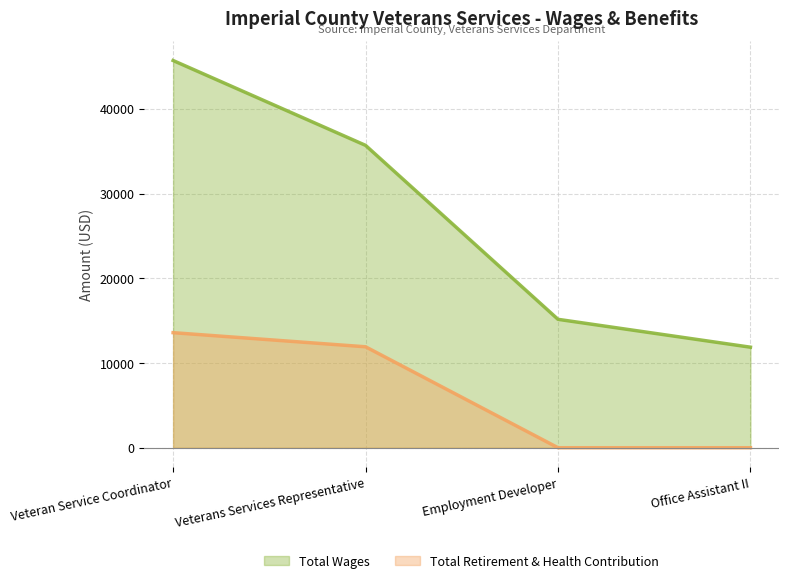

What is the label of the 3rd point from the left?

Employment Developer